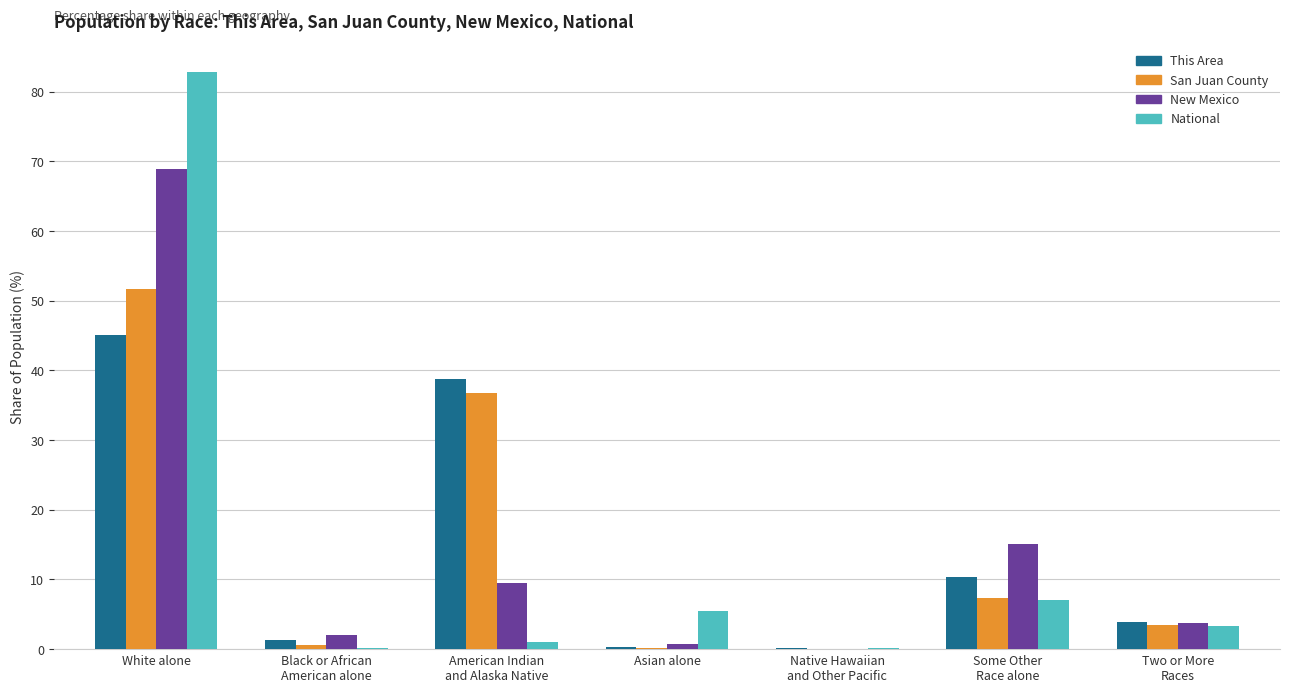

What is the sum of all San Juan County values?

100.0